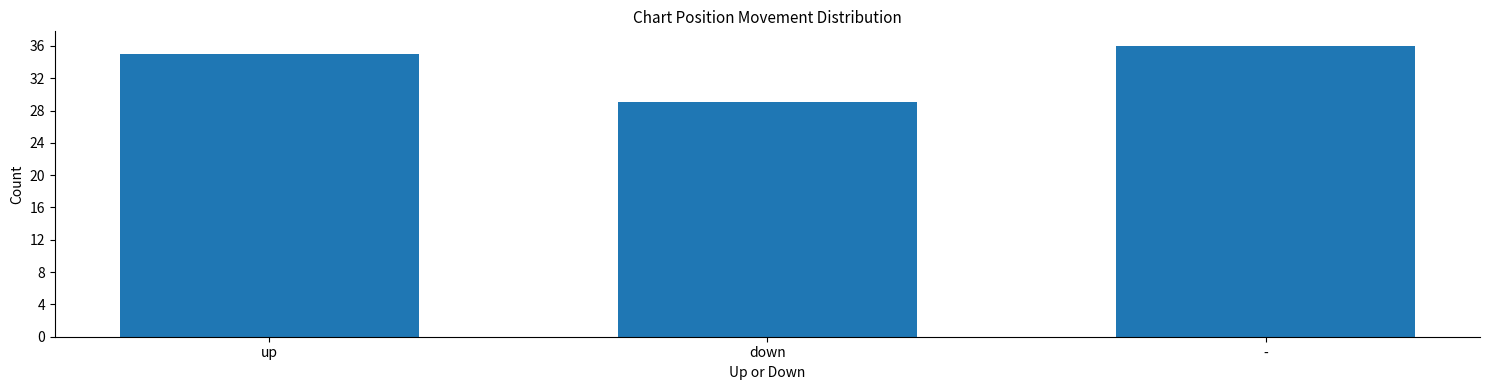

What is the label of the 1st bar from the left?

up